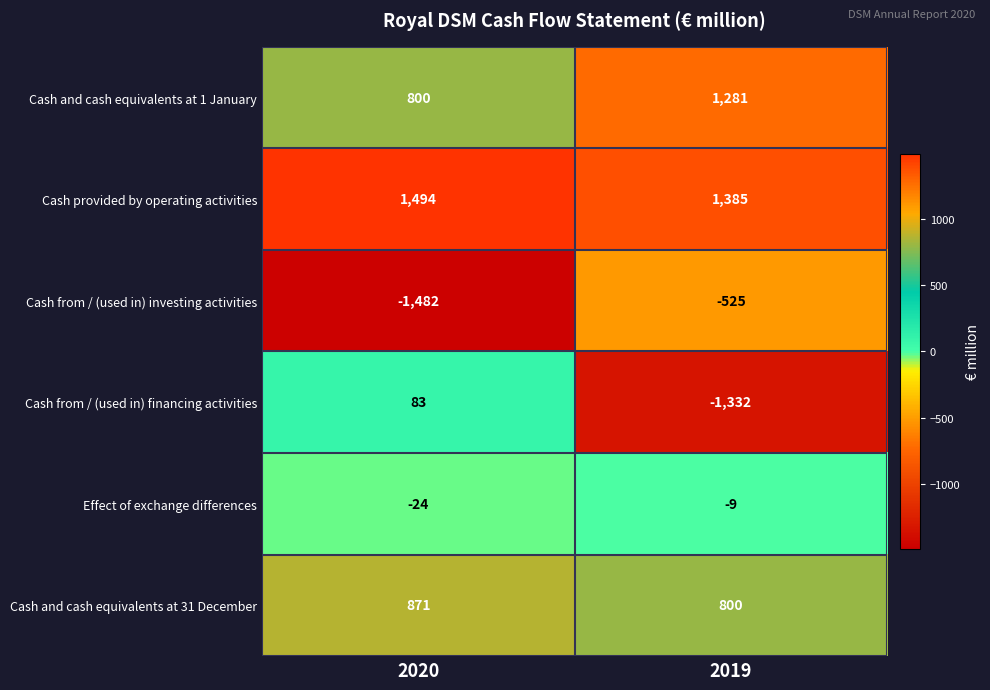

What is the spread (max minus min) of values at 2019?

2717